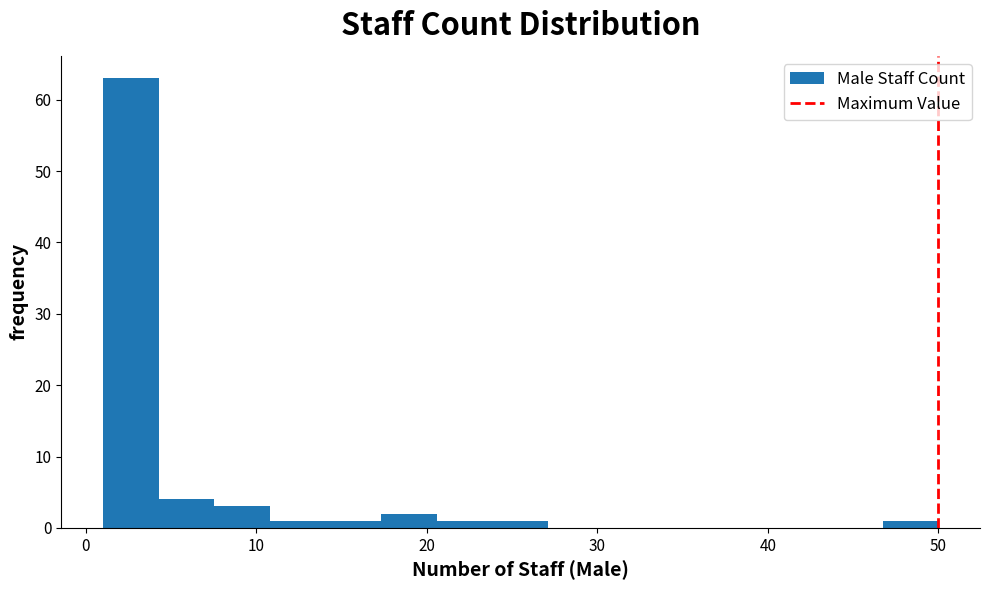

Read against the x-axis, roughly where is the centre of the tallest bar?

3